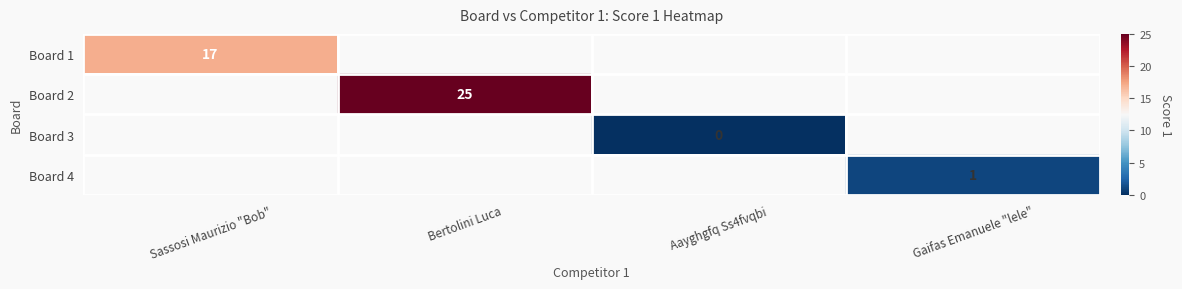

Is the value of Board 1 at Sassosi Maurizio "Bob" greater than the value of Board 3 at Aayghgfq Ss4fvqbi?

Yes